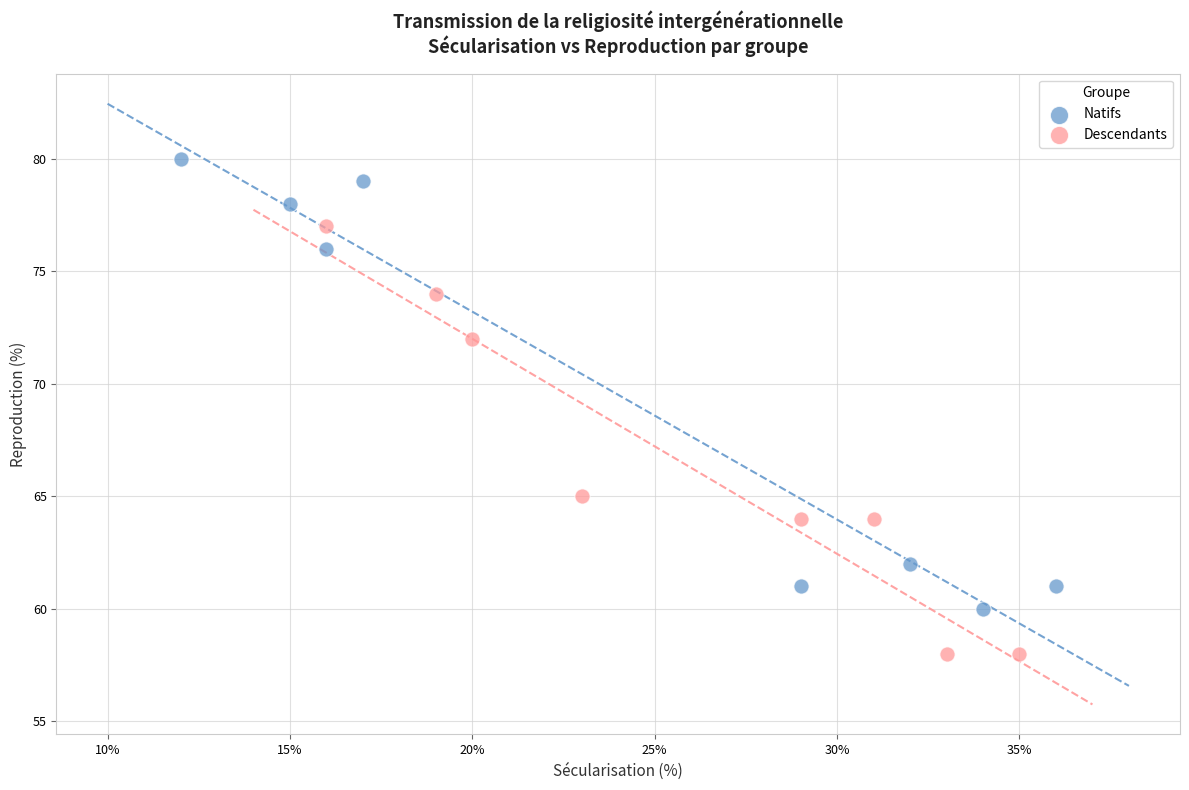

Which series reaches the minimum Y coordinate?

Descendants